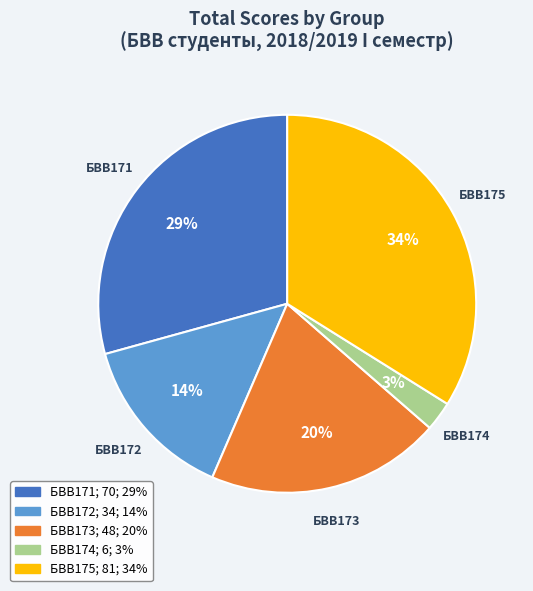

To the nearest percent, what percentage of the pie is БВВ173?

20%